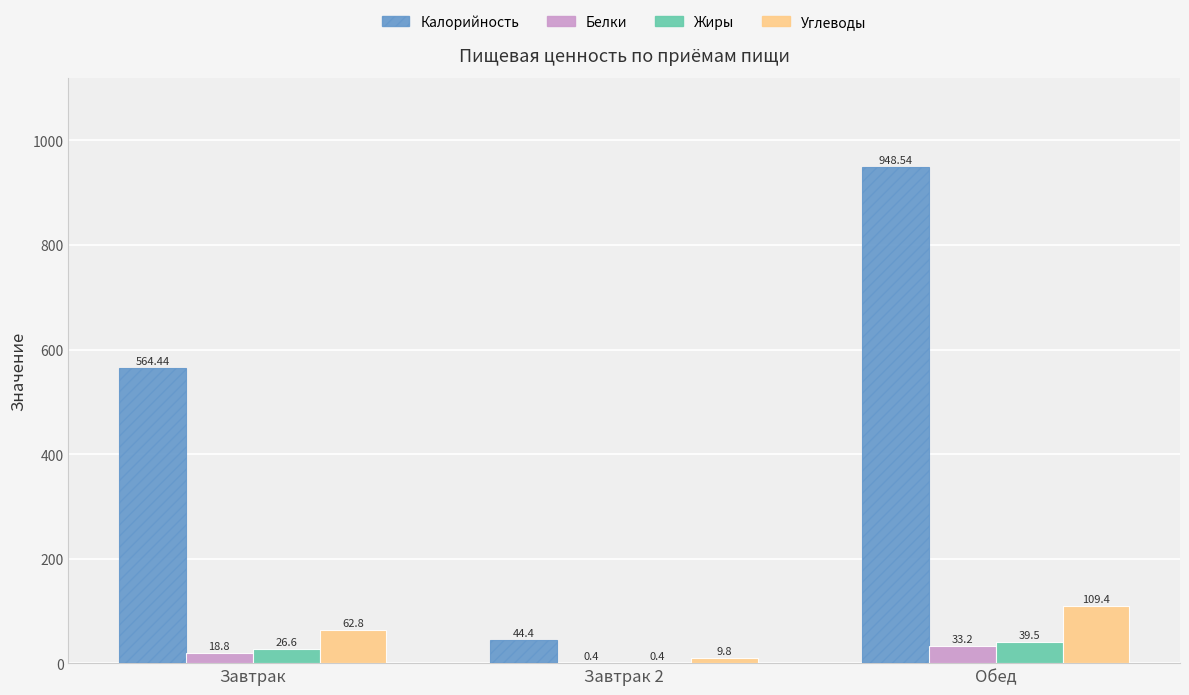

Reading left to right, extract all data points from this chart.

Калорийность: 564.4	44.4	948.5
Белки: 18.8	0.4	33.2
Жиры: 26.6	0.4	39.5
Углеводы: 62.8	9.8	109.4